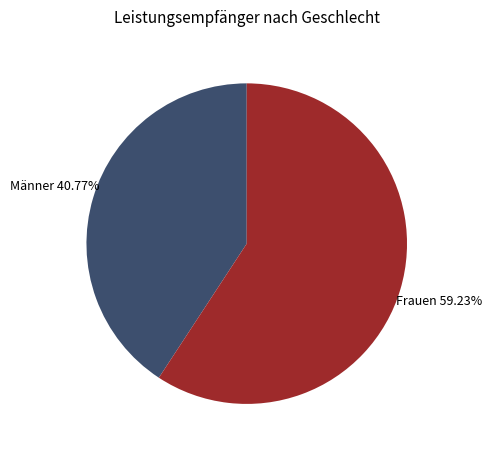

To the nearest percent, what portion does Männer represent?

41%